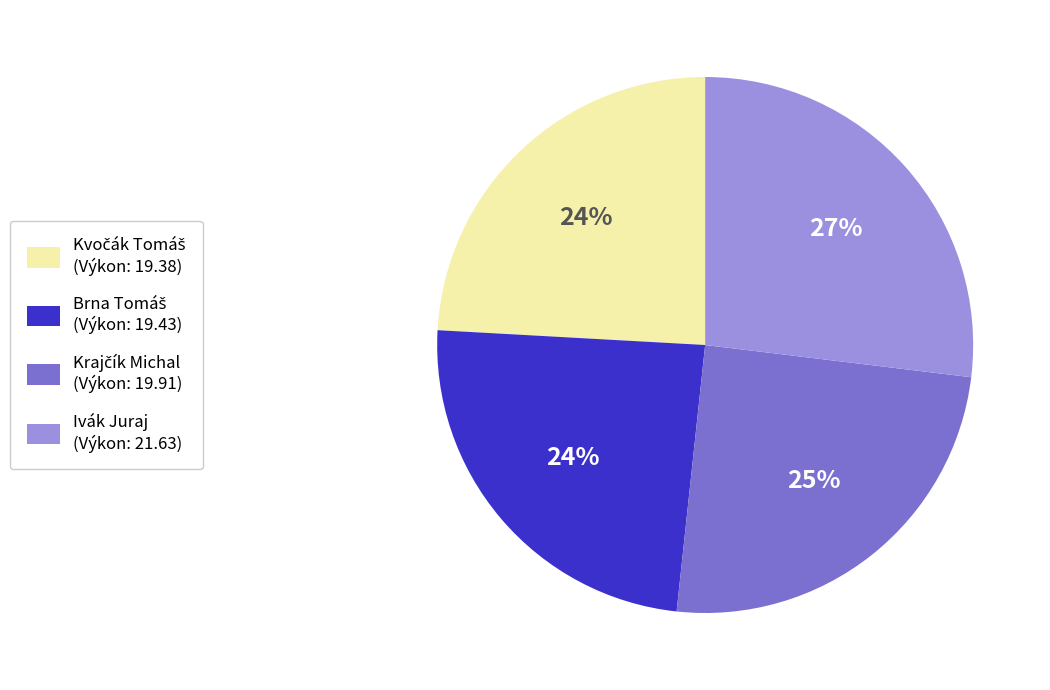

Is there a majority slice in this chart?

No